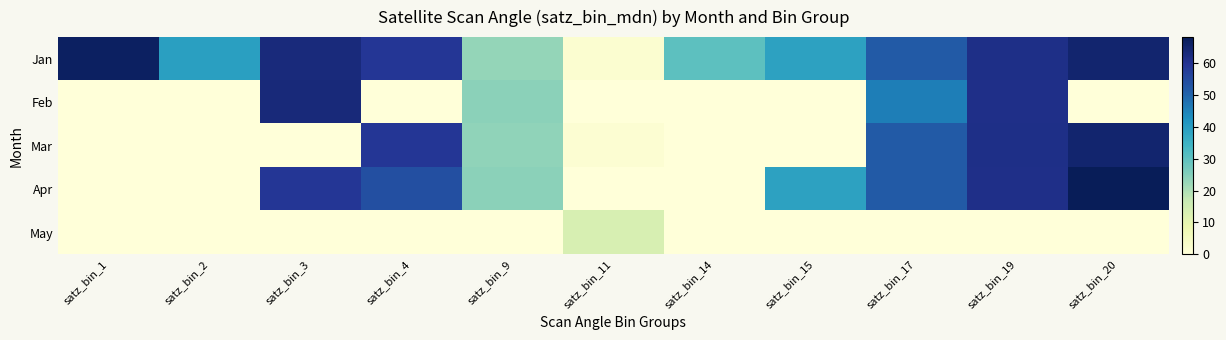

What is the maximum value shown in the chart?

68.1